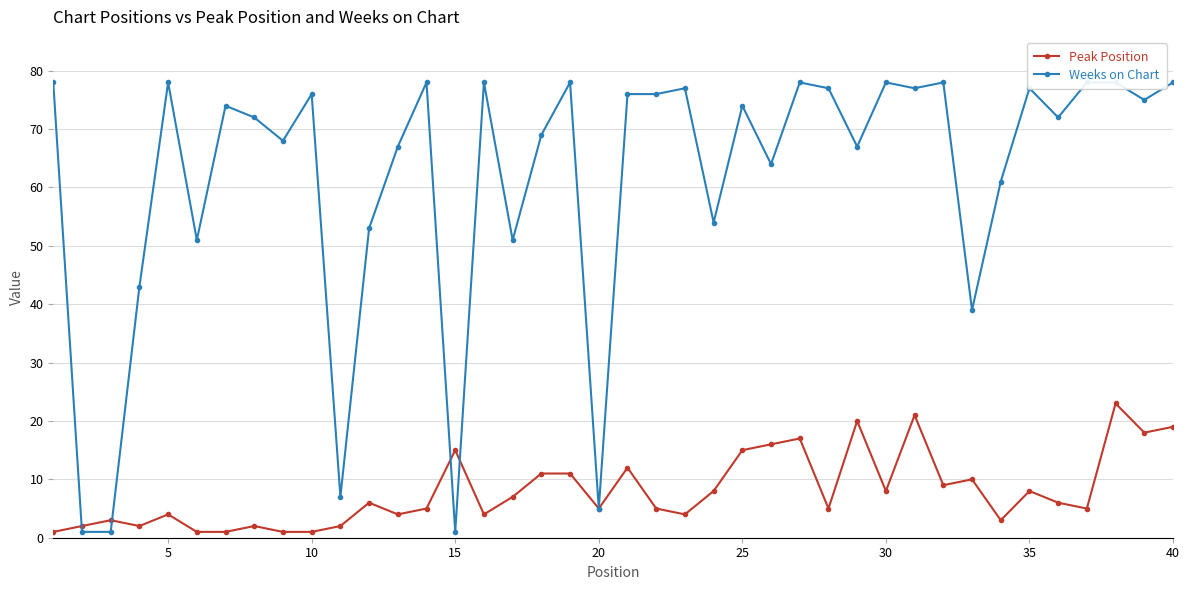

What is the maximum value for Peak Position?

23